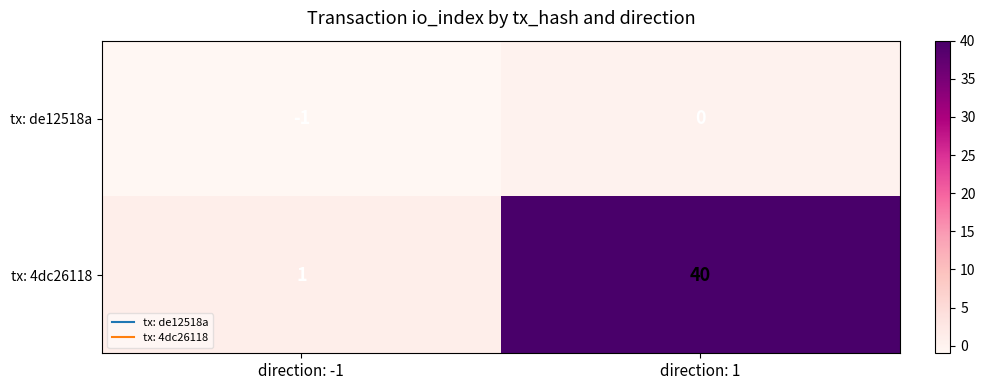

Reading left to right, transcribe all the data shown in this chart.

tx: de12518a: -1	0
tx: 4dc26118: 1	40